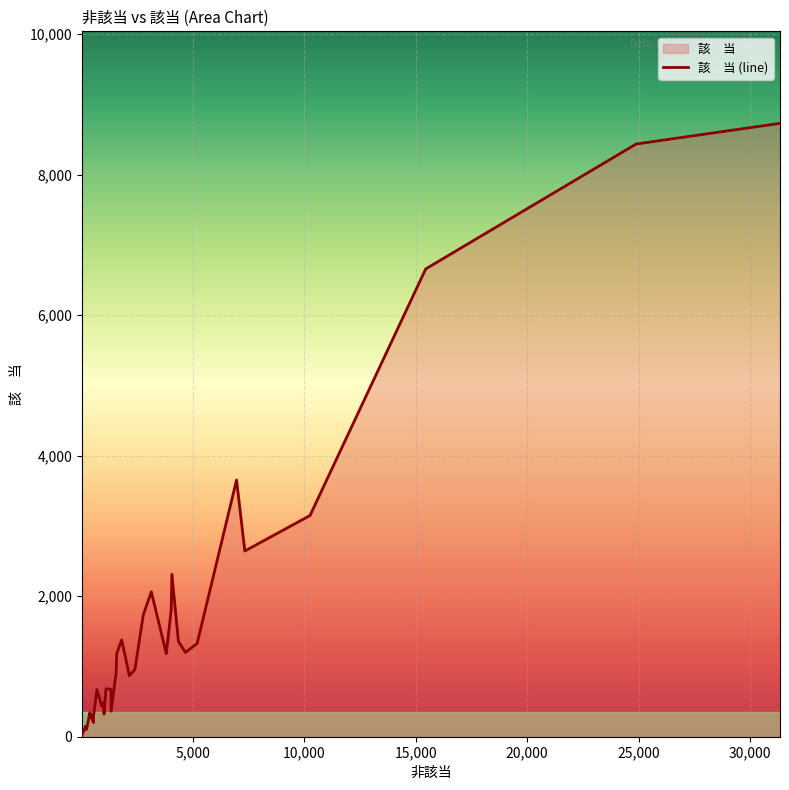

How many interior local peaks (higher than both neighbors) does the data have?

18